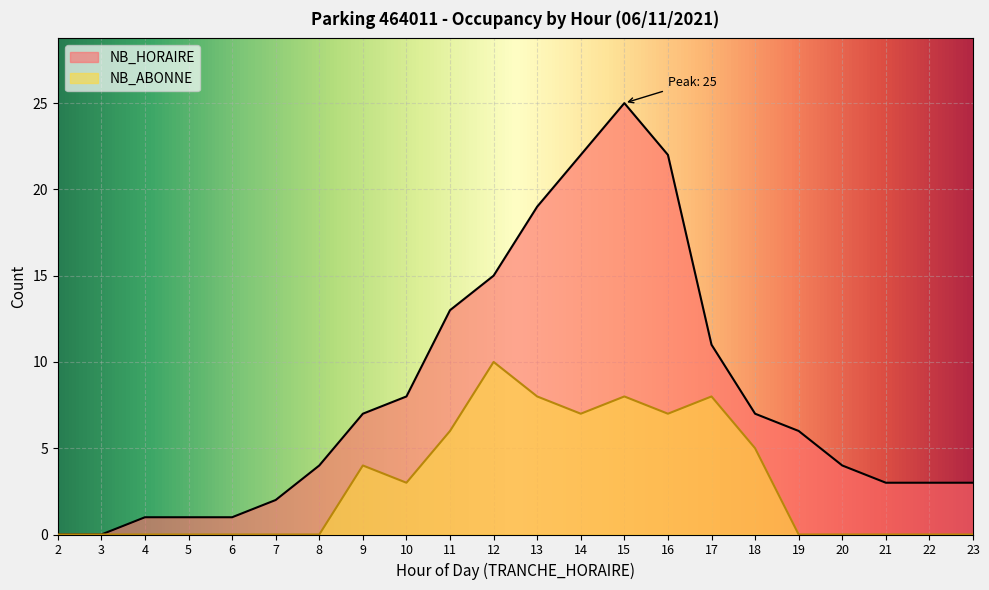

Reading left to right, list all the values displayed in this chart.

NB_HORAIRE: 0	0	1	1	1	2	4	7	8	13	15	19	22	25	22	11	7	6	4	3	3	3
NB_ABONNE: 0	0	0	0	0	0	0	4	3	6	10	8	7	8	7	8	5	0	0	0	0	0